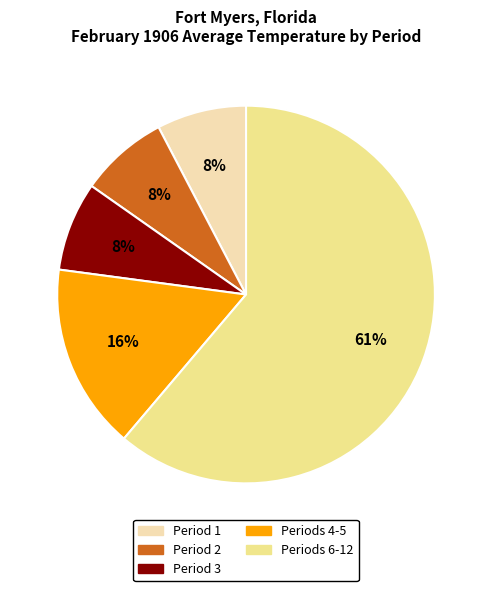

To the nearest percent, what portion does Period 1 represent?

8%